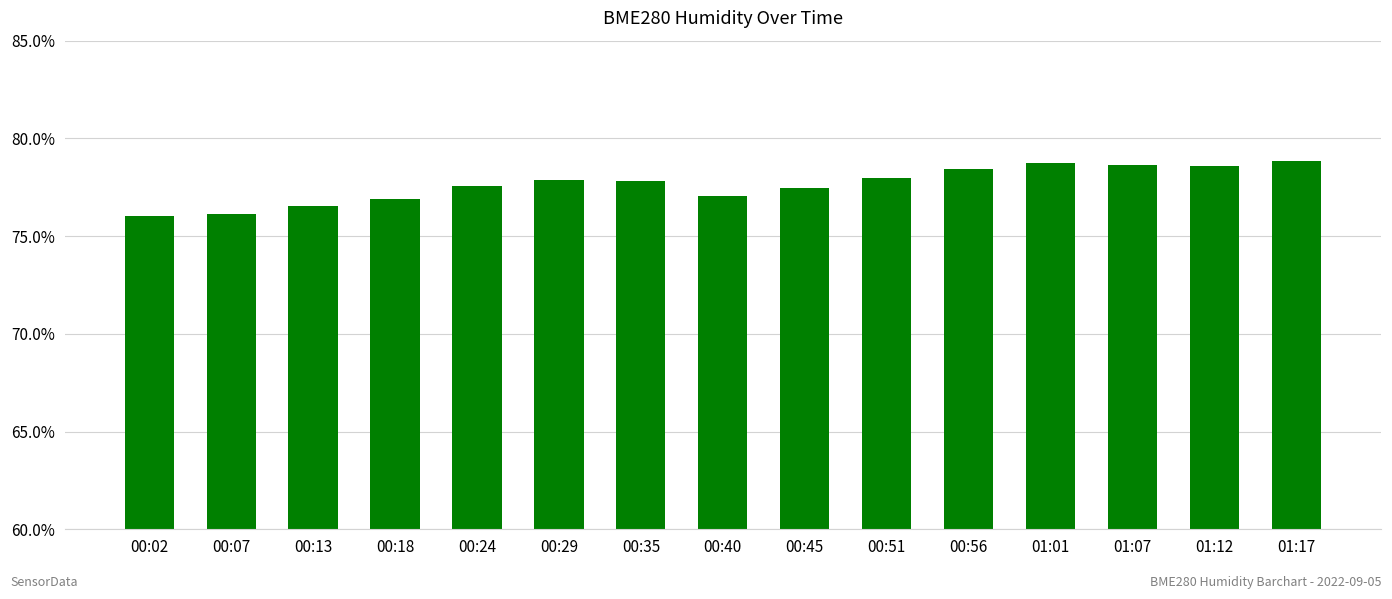

Where does the data first go above 77?

00:24